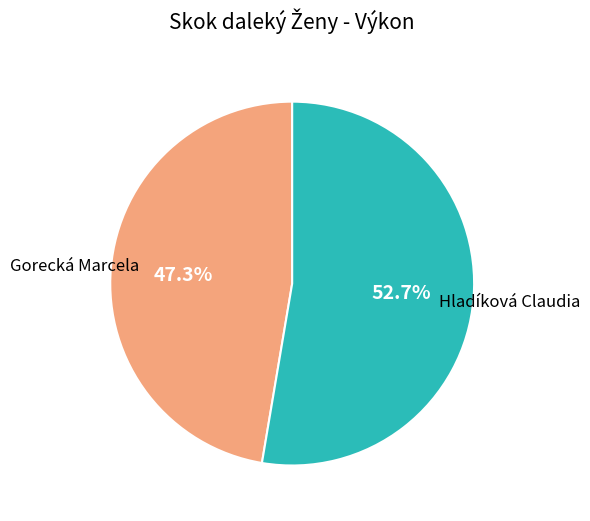

Is there a majority slice in this chart?

Yes